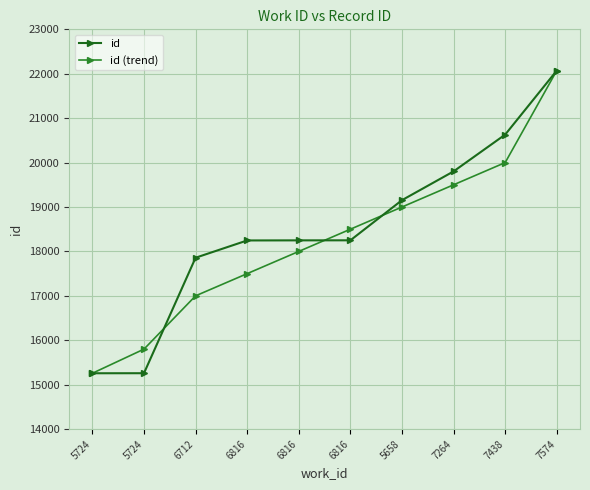

Is the value of id (trend) at 6816 greater than the value of id at 6816?

No